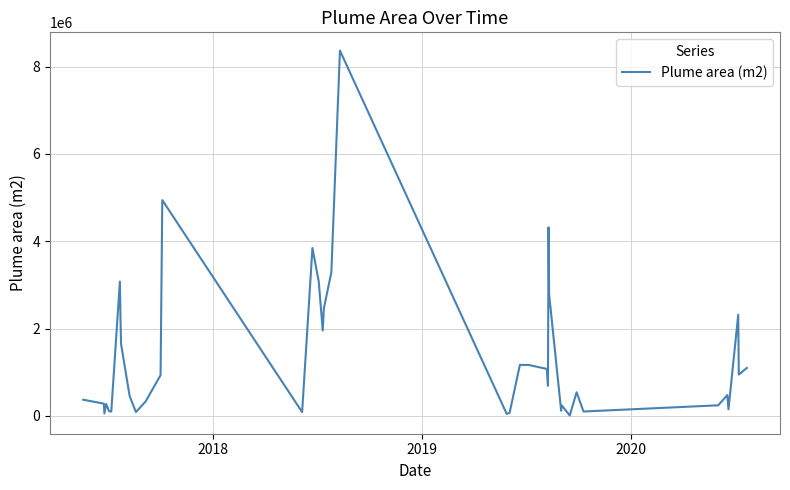

What is the maximum value shown in the chart?

8367816.8